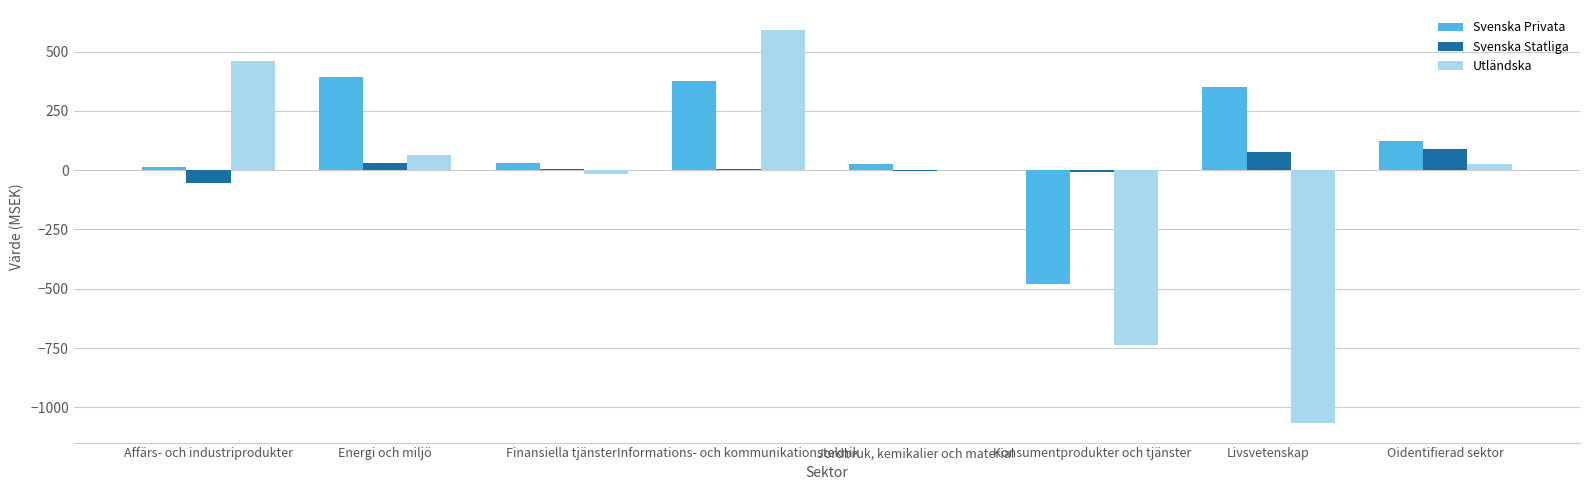

What is the approximate value of Svenska Statliga at Konsumentprodukter och tjänster?

-6.1